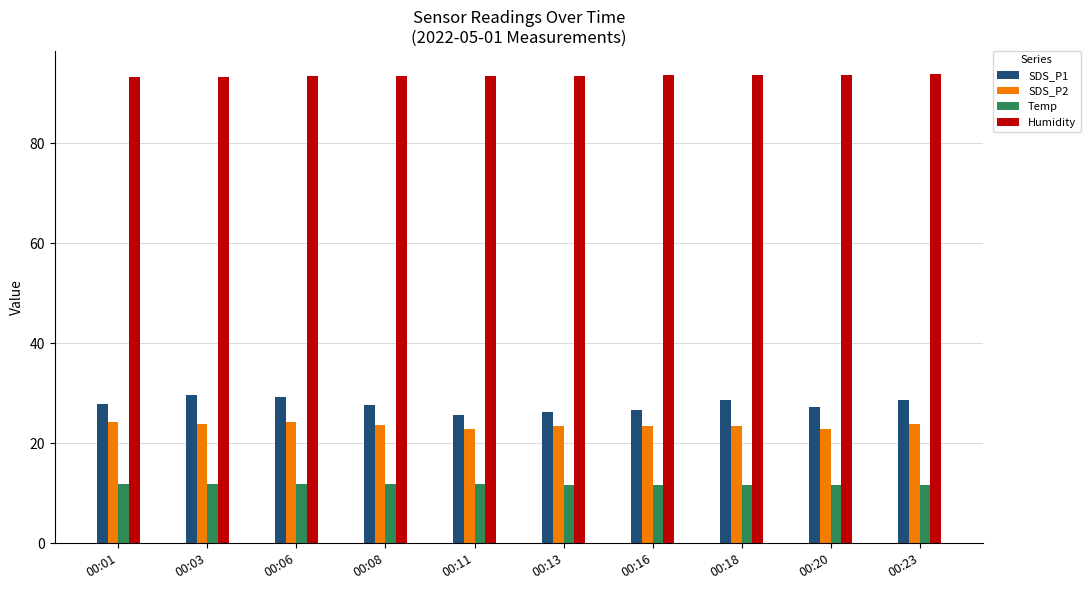

What is the difference between the highest and lowest values at 00:06?

81.6